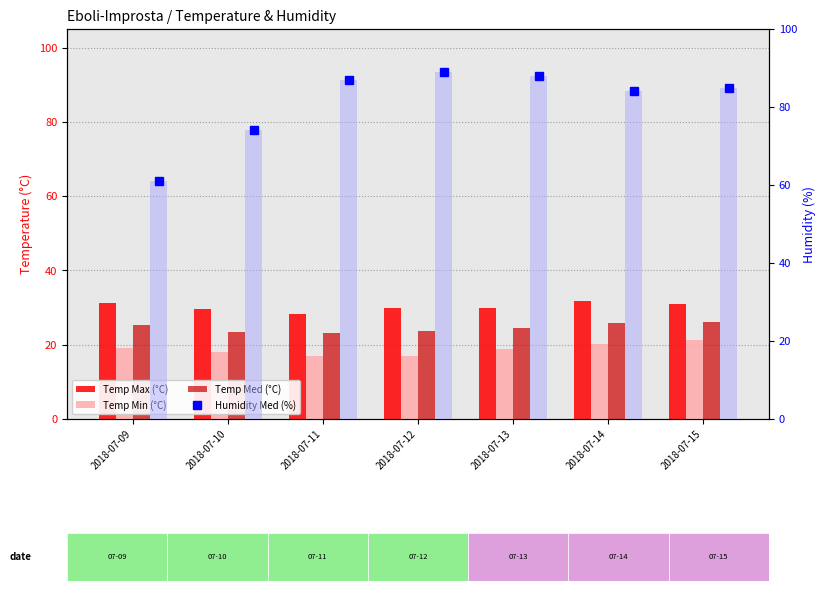

Reading left to right, what are all the values shown in this chart?

Temp Max (°C): 2018-07-09=31.3	2018-07-10=29.5	2018-07-11=28.4	2018-07-12=29.9	2018-07-13=29.8	2018-07-14=31.7	2018-07-15=31.0
Temp Min (°C): 2018-07-09=19.0	2018-07-10=18.0	2018-07-11=16.9	2018-07-12=17.0	2018-07-13=18.9	2018-07-14=20.2	2018-07-15=21.3
Temp Med (°C): 2018-07-09=25.3	2018-07-10=23.5	2018-07-11=23.1	2018-07-12=23.7	2018-07-13=24.5	2018-07-14=25.9	2018-07-15=26.2
Humidity Med (%): 2018-07-09=61.0	2018-07-10=74.0	2018-07-11=87.0	2018-07-12=89.0	2018-07-13=88.0	2018-07-14=84.0	2018-07-15=85.0